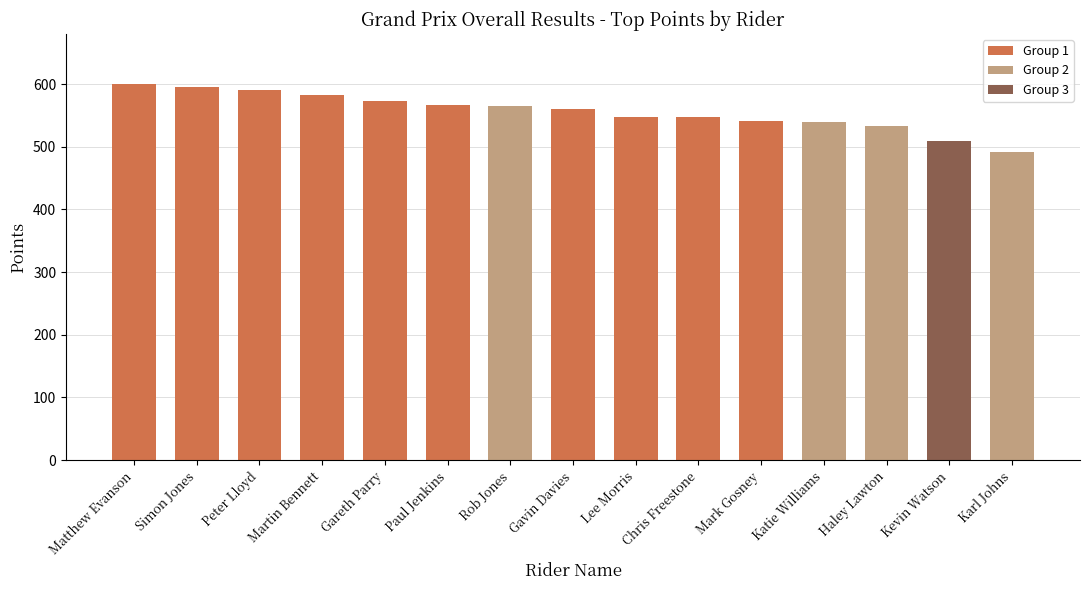

The chart shows a value of 596 at Simon Jones. True or false?

True